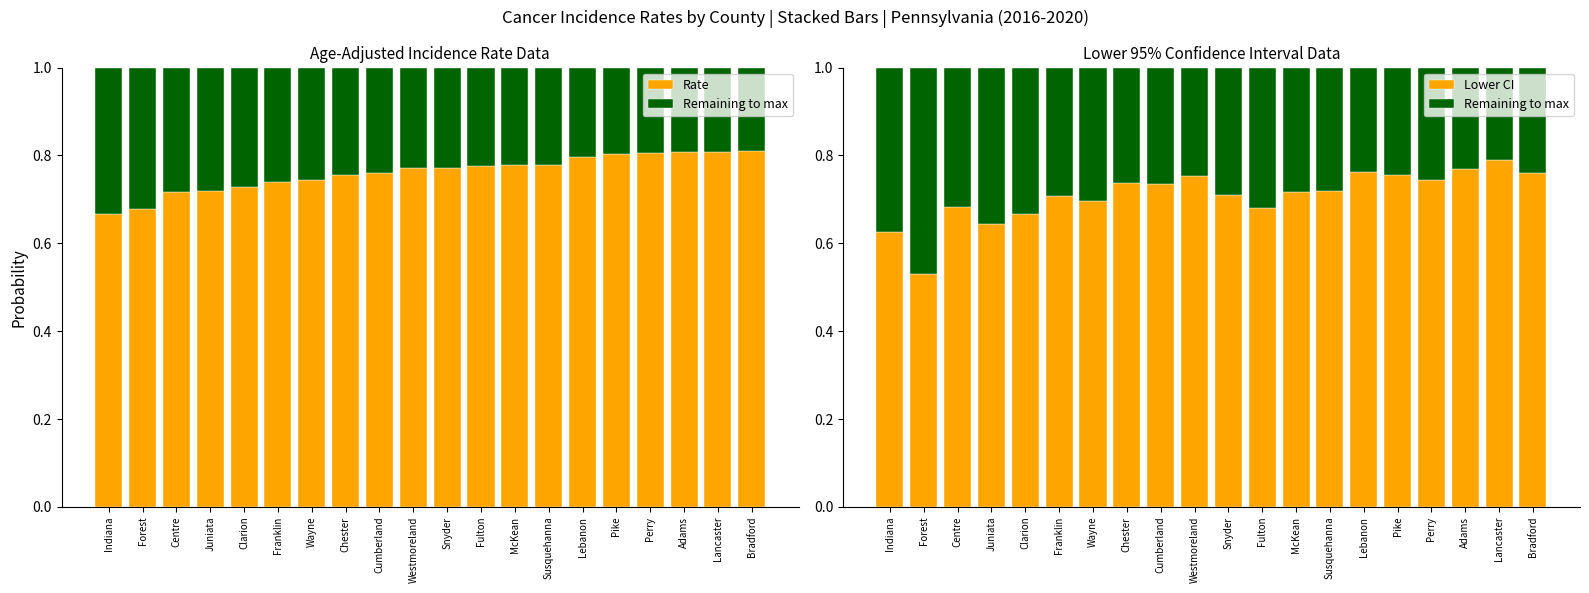

True or false: Lower CI has a value of 0.7 at Wayne.

True